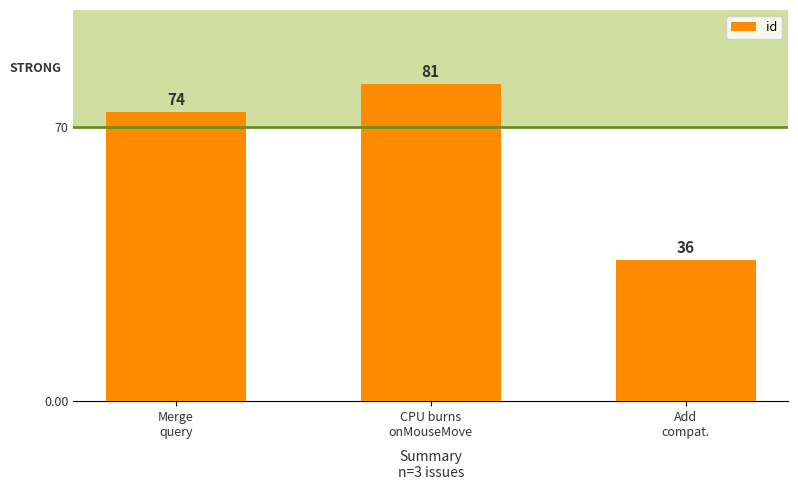

Is it true that the value at CPU burns
onMouseMove is 81?

True